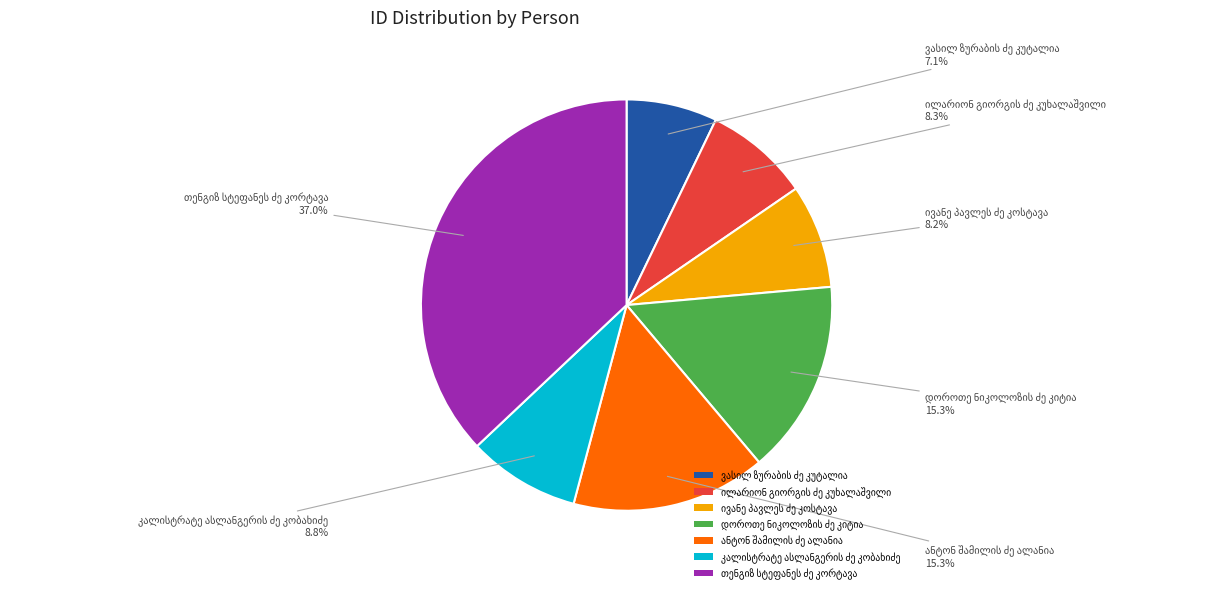

Is there a majority slice in this chart?

No